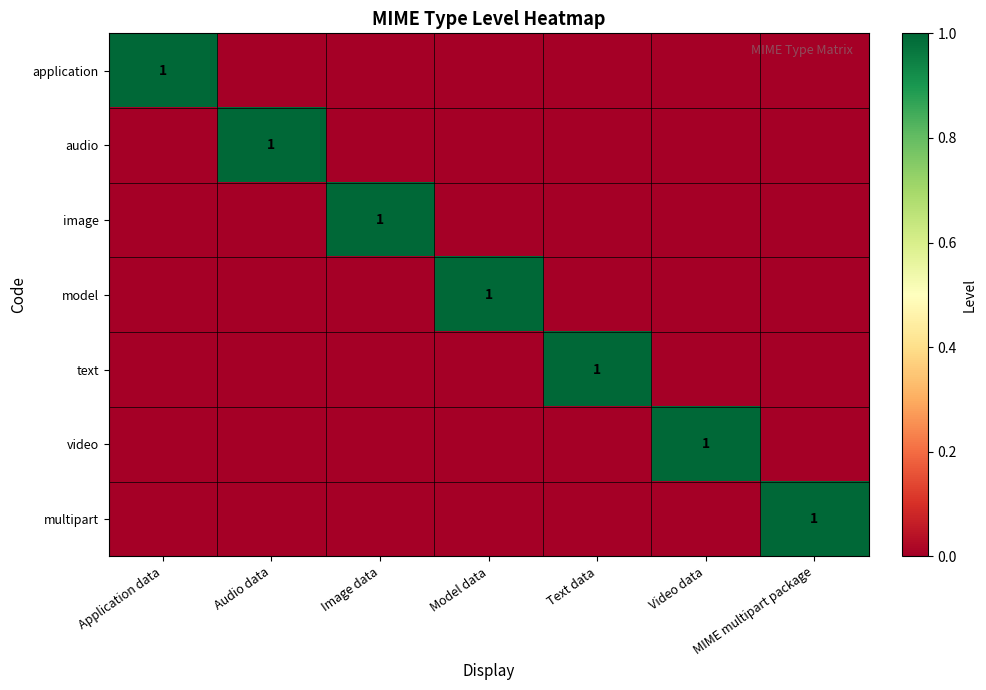

True or false: application has a value of 1 at Application data.

True